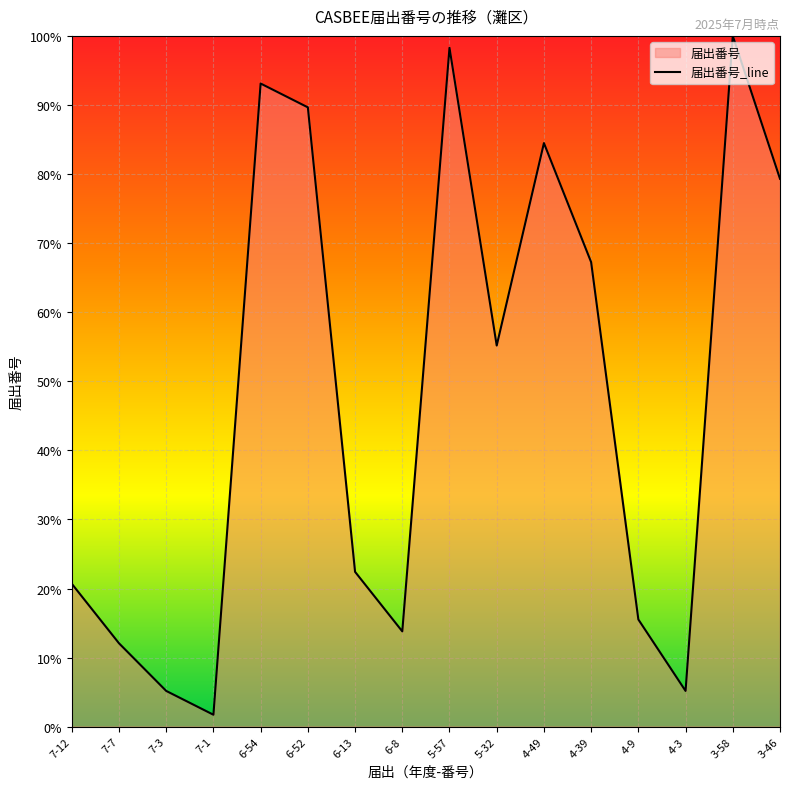

Which category has the lowest value across all series?

7-1